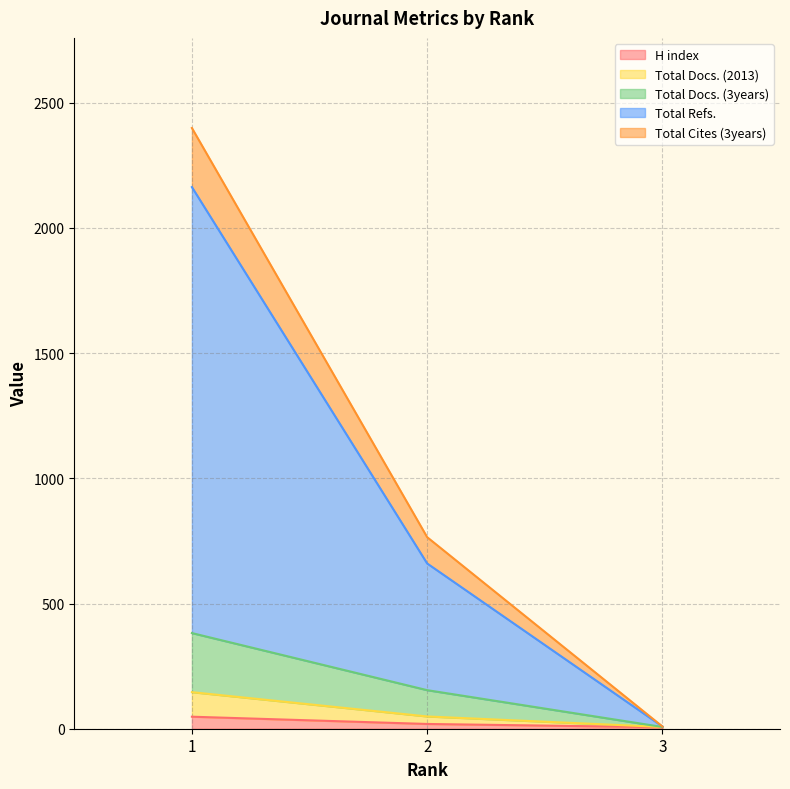

Does the chart display data point markers on the line(s)?

No